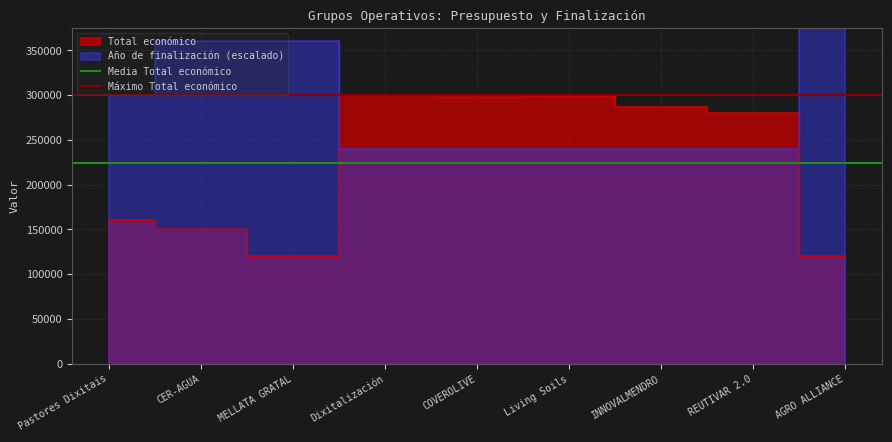

At which label does Media Total económico reach its minimum?

Pastores Dixitais